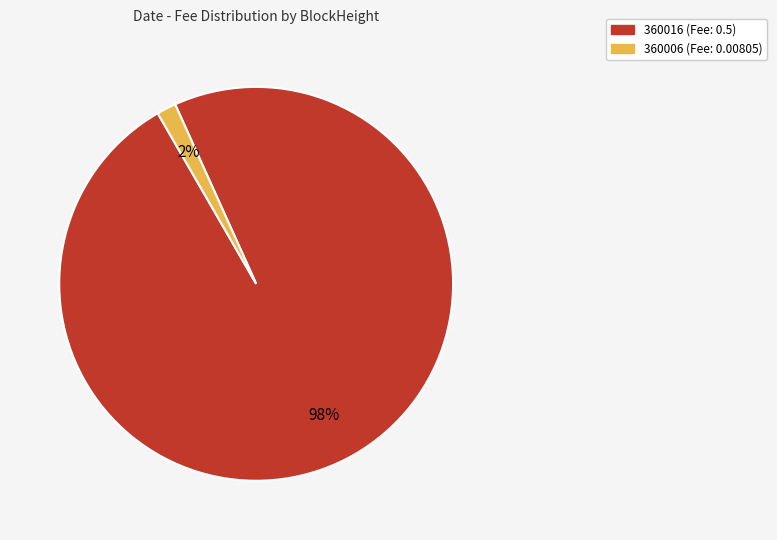

Between 360016 and 360006, which is larger?

360016